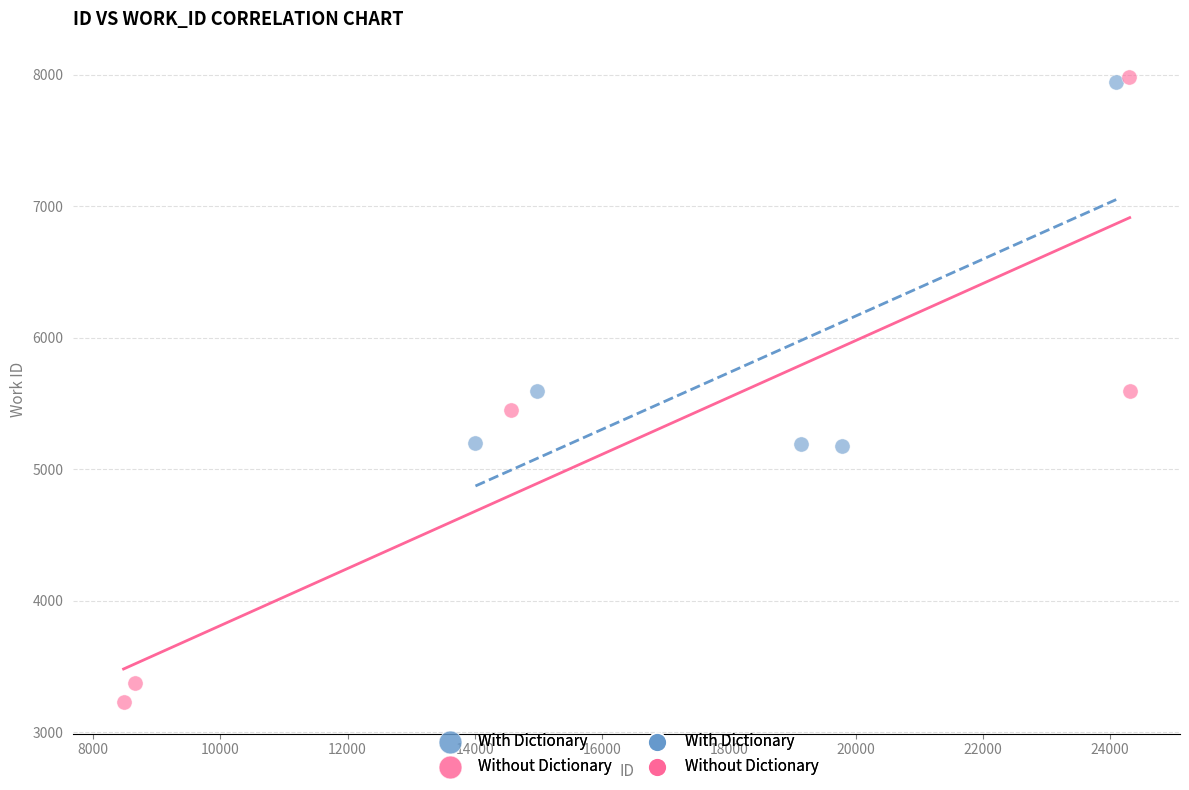

Which series contains the lowest Y value?

Without Dictionary